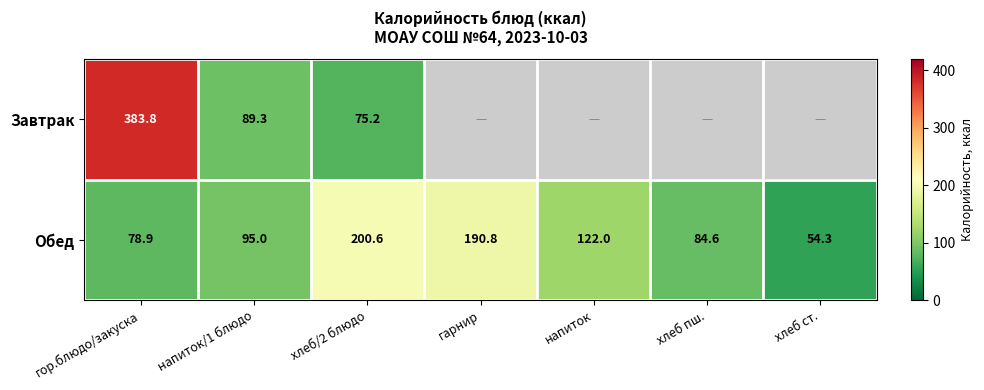

At which label is Обед closest to 127?

напиток